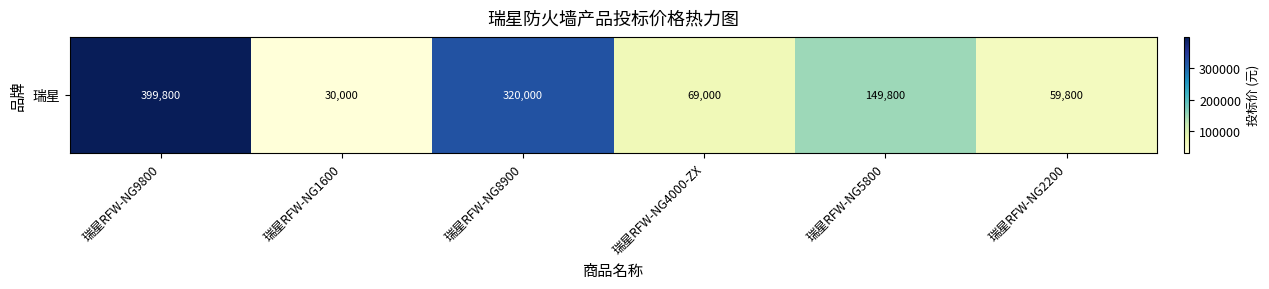

How many categories are shown in the chart?

6